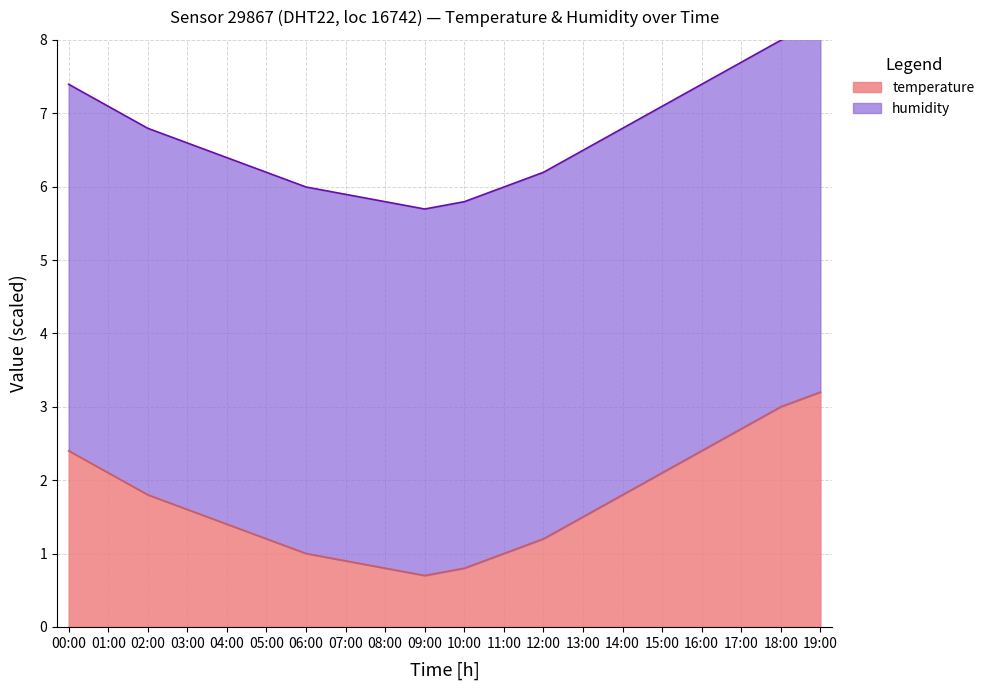

At which category does the data reach its first local valley?

09:00